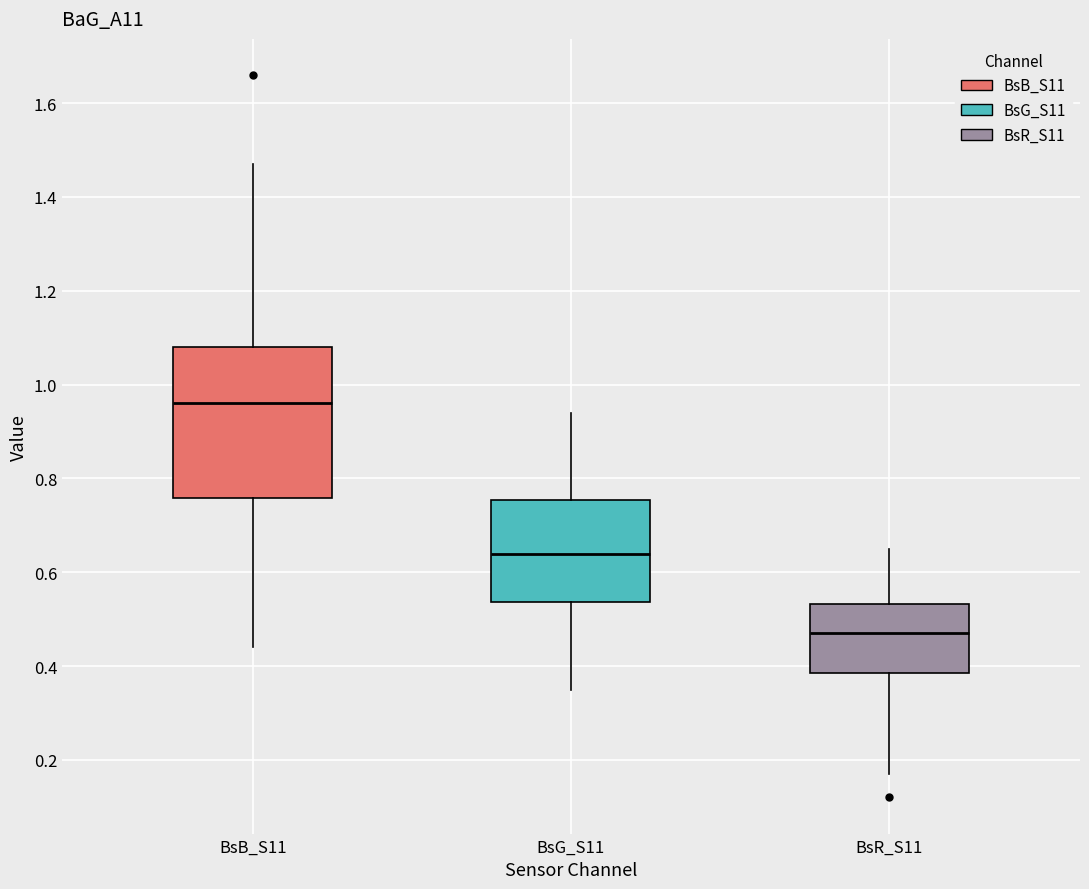

Reading left to right, read every box against the y-axis: the position of its median line, the range the box covers, and the ends of its whiskers. The values are not printed on the chart, so give them approximately, as read against the axis.

BsB_S11: median 0.96, box 0.76 to 1.08, whiskers 0.44 to 1.48
BsG_S11: median 0.64, box 0.54 to 0.76, whiskers 0.36 to 0.94
BsR_S11: median 0.48, box 0.38 to 0.54, whiskers 0.18 to 0.66